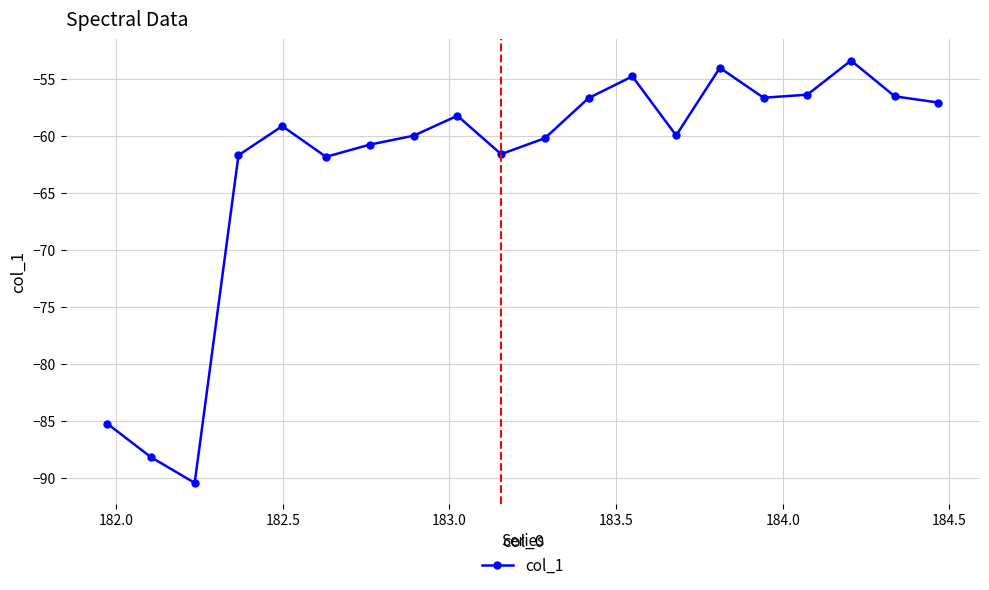

Is this an area chart (filled region under the line)?

No